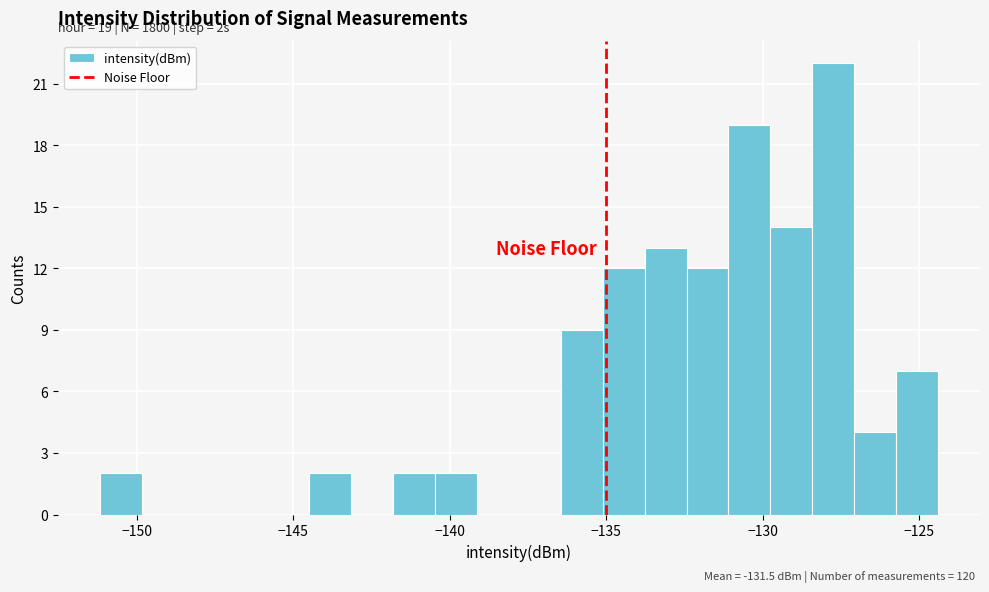

Read against the x-axis, roughly where is the centre of the tallest bar?

-128.0